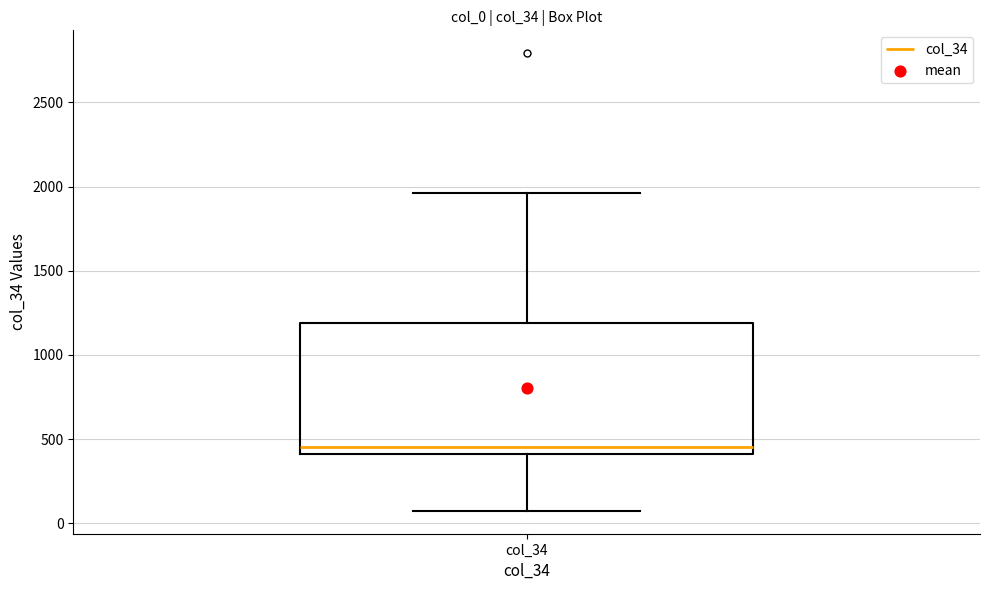

Transcribe this box plot: give where the median line is, the range the box spans, and where the two whiskers end, as read against the y-axis. The values are not printed on the chart, so give them approximately, as read against the axis.

median 450, box 400 to 1200, whiskers 50 to 1950